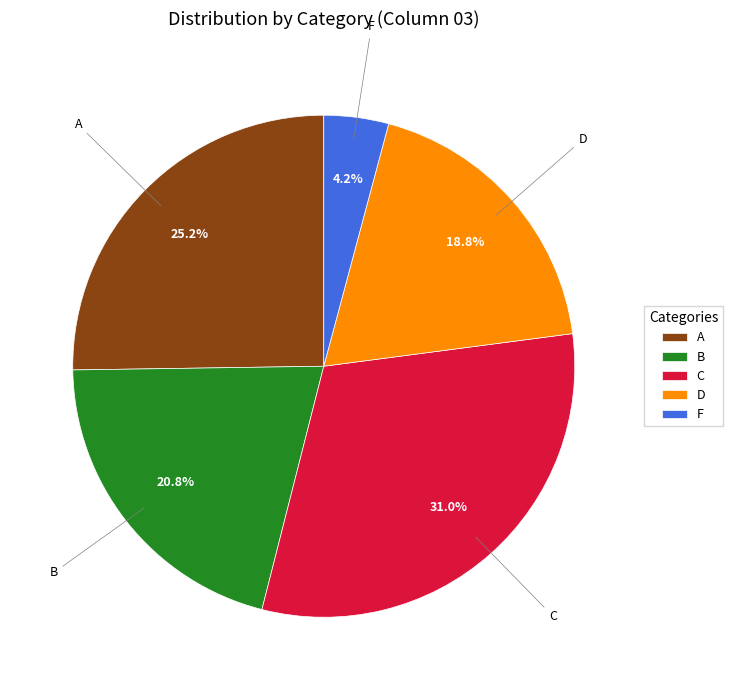

To the nearest percent, what portion does B represent?

21%